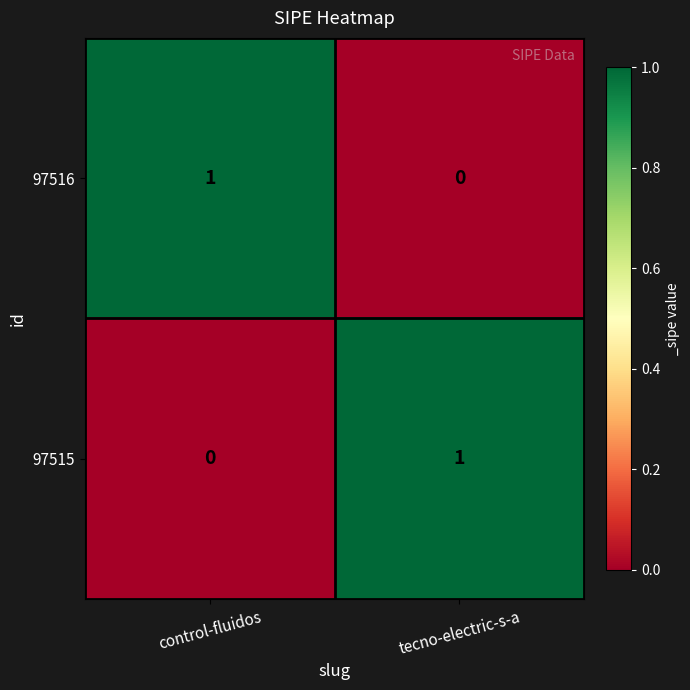

Is it true that 97516 equals 0 at tecno-electric-s-a?

True